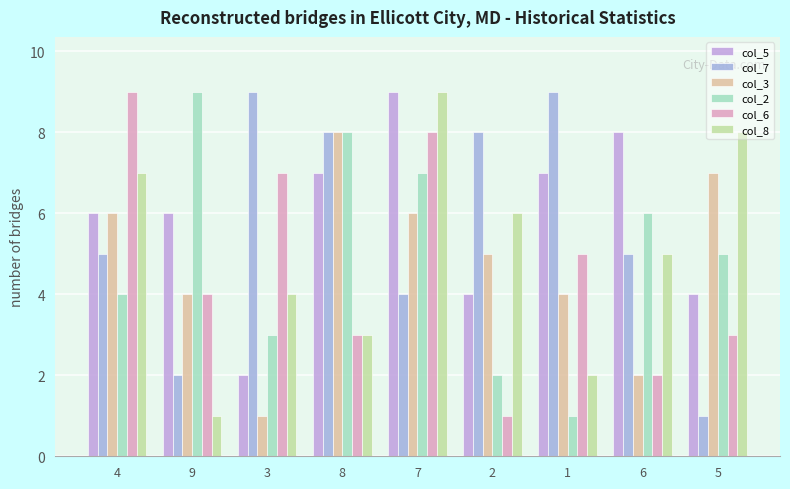

What is the label of the 6th bar from the right?

8